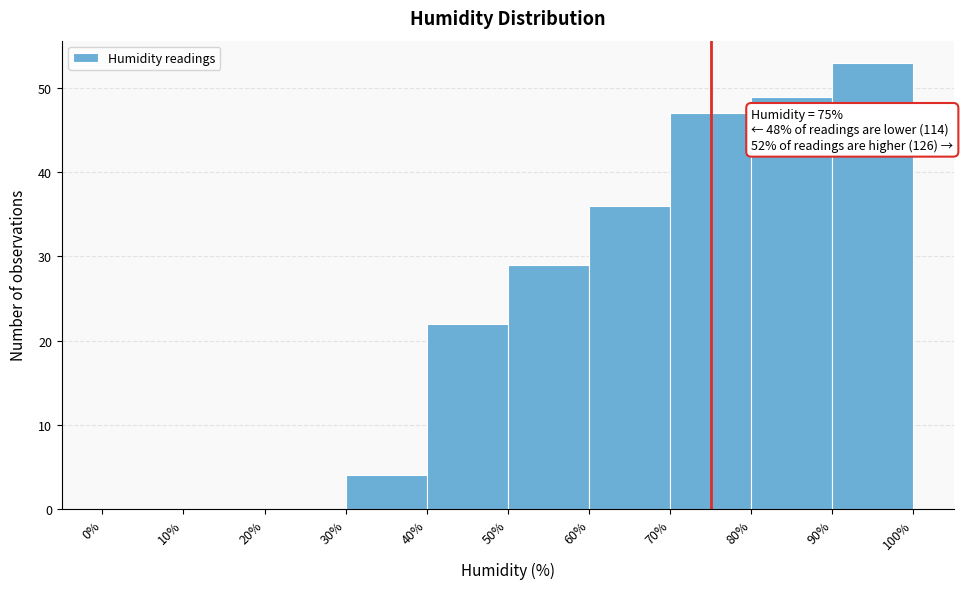

Which range on the x-axis has the tallest bar?

90% to 100%